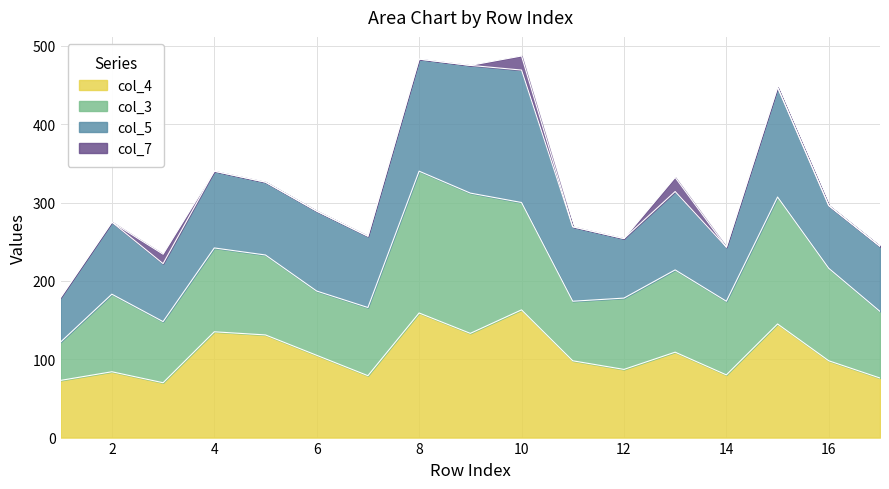

Which category has the highest value in the col_7 series?

10